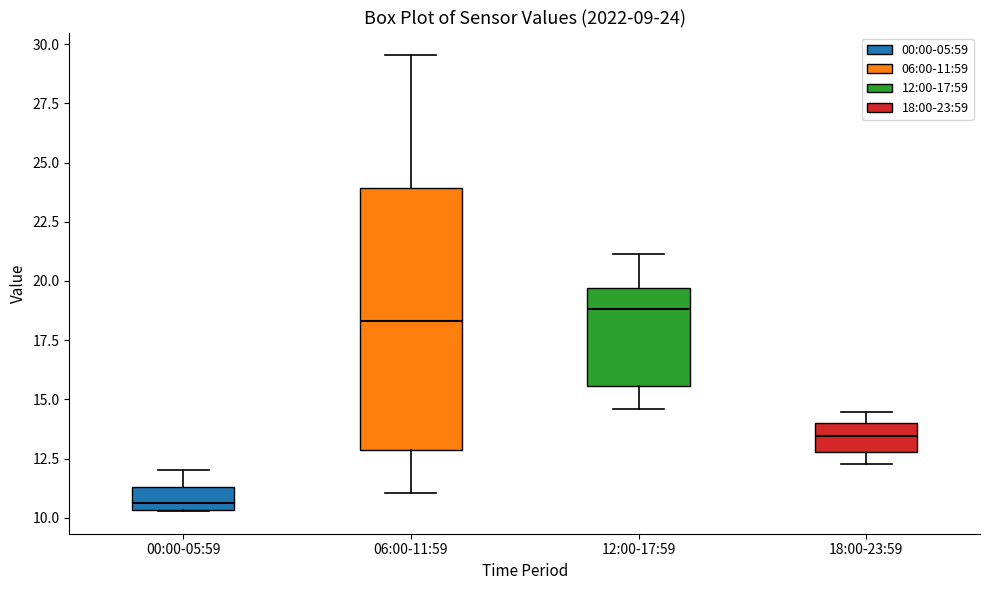

Which box has the highest median line?

12:00-17:59